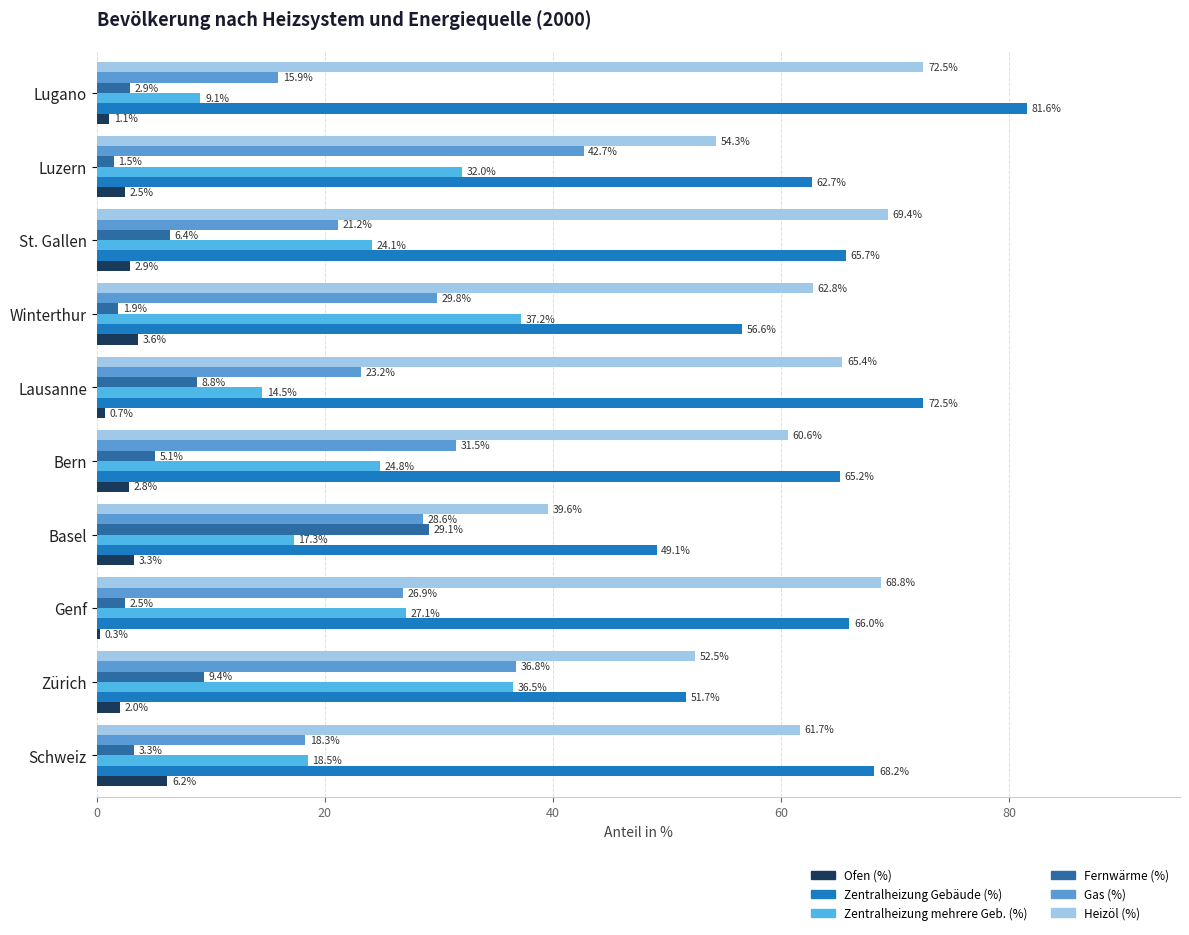

At which label does Gas (%) reach its minimum?

Lugano